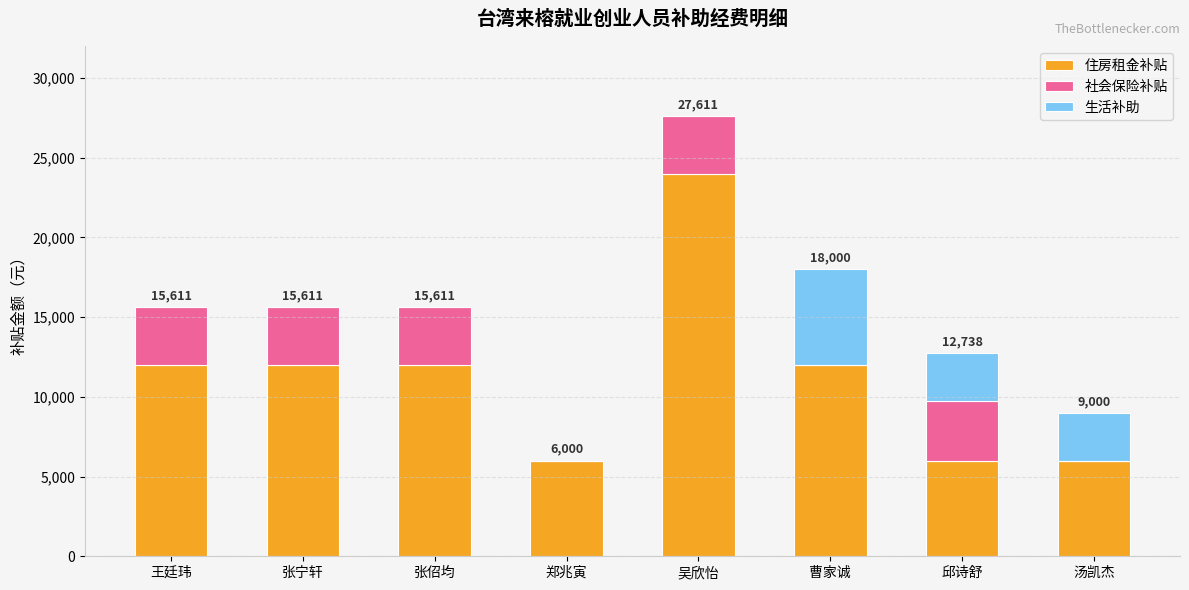

The 住房租金补贴 series shows 12000.0 at 曹家诚. True or false?

True